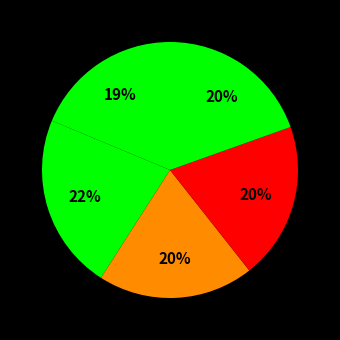

How many segments does this pie chart have?

5